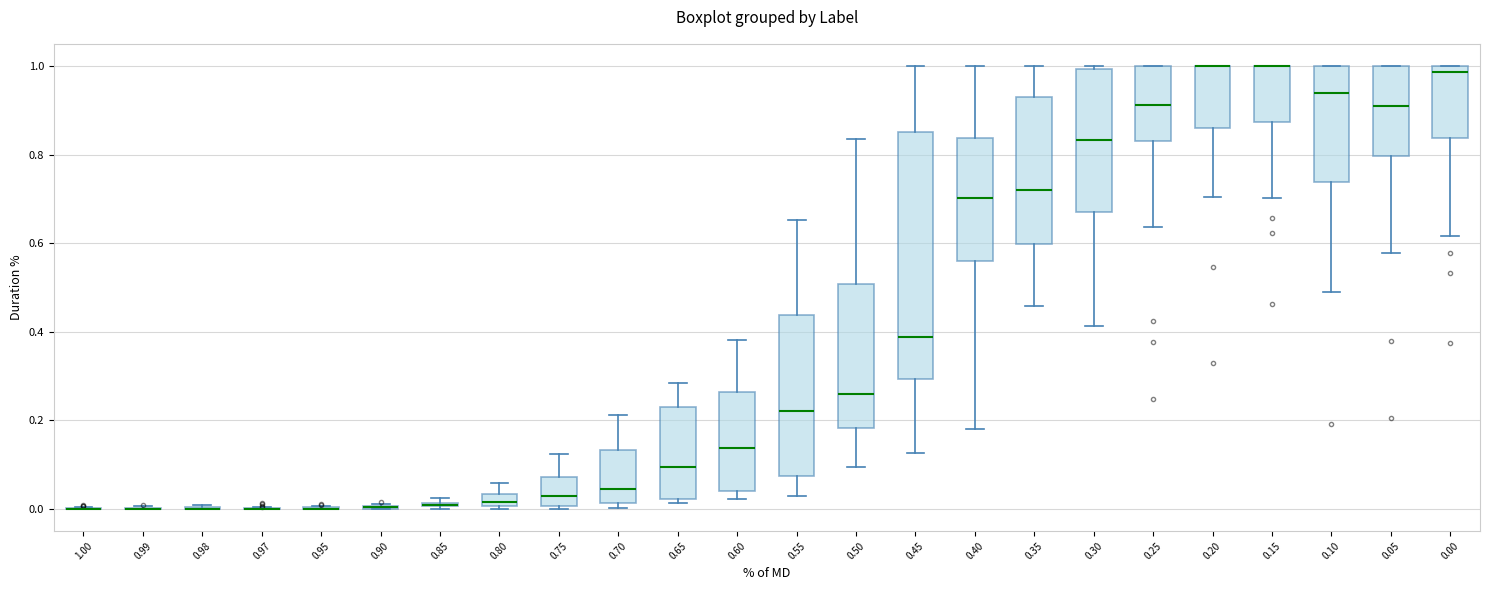

Comparing the boxes themselves (not the whiskers), which one is the tallest?

0.45